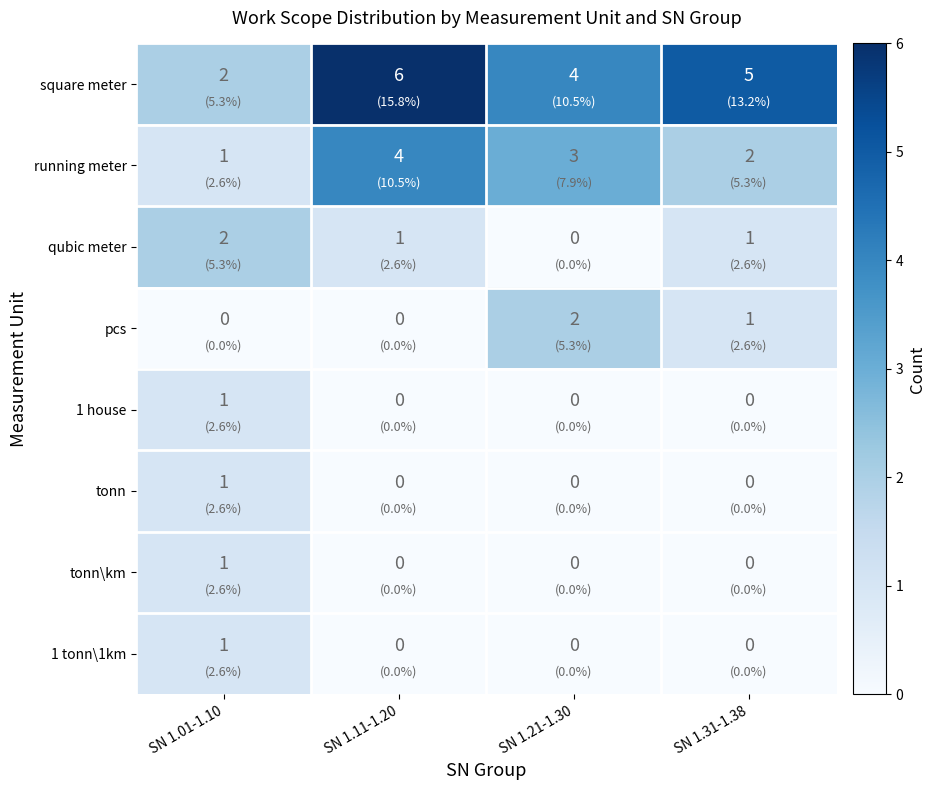

List the labels in order of square meter value, largest first.

SN 1.11-1.20, SN 1.31-1.38, SN 1.21-1.30, SN 1.01-1.10